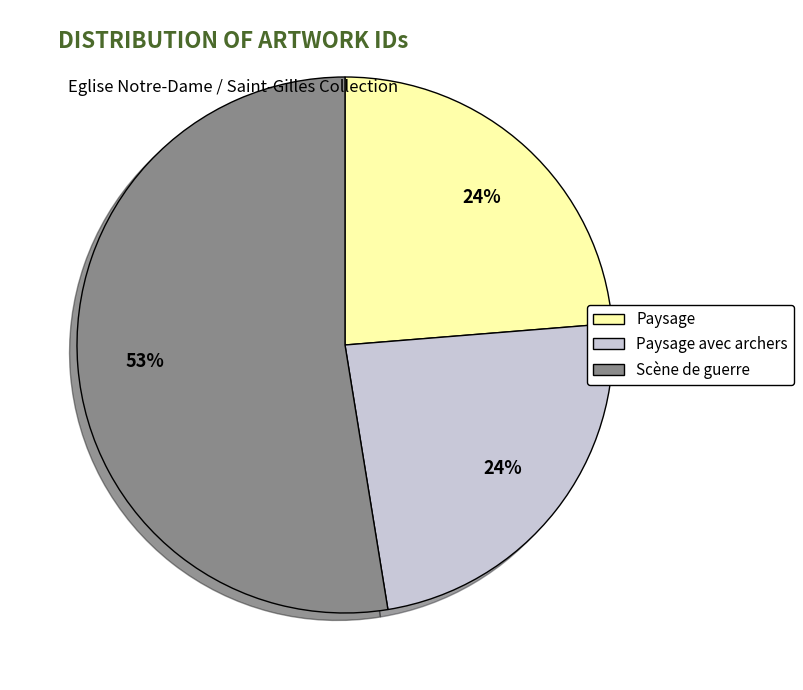

Count the number of slices in the pie.

3